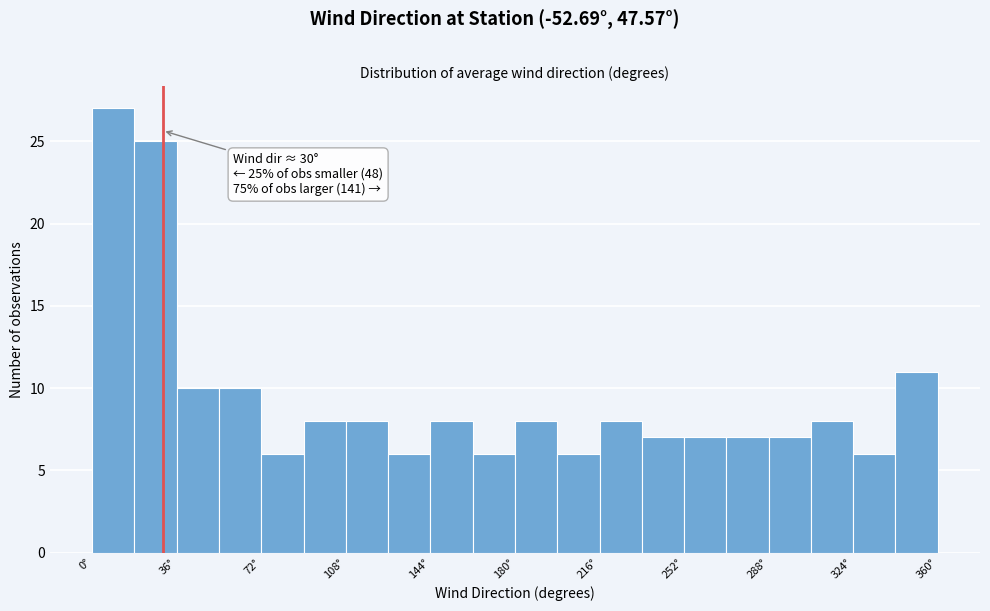

Read against the x-axis, roughly where is the centre of the tallest bar?

10